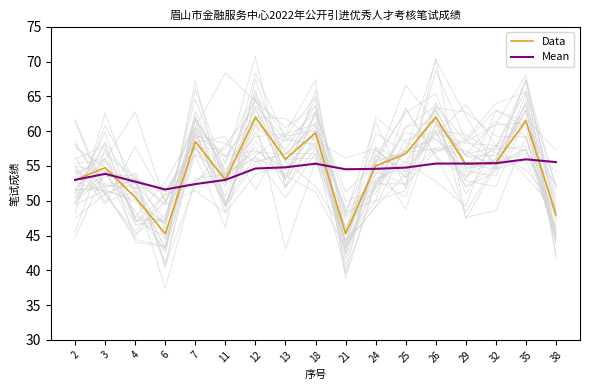

How many interior local valleys does the Mean series have?

2